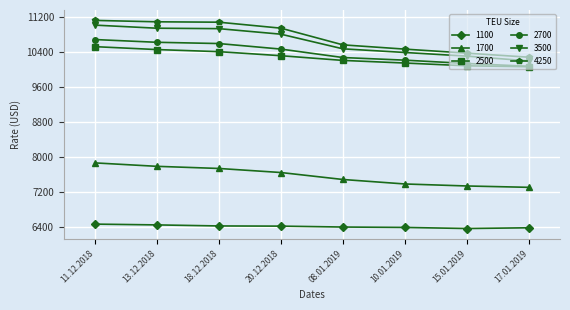

True or false: 4250 and 3500 intersect in this chart.

False